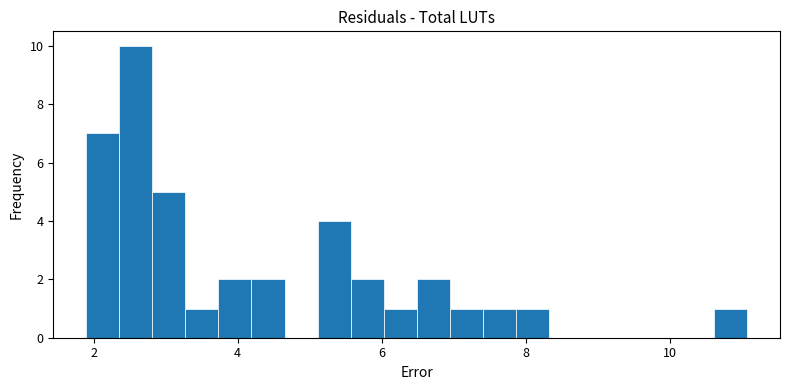

Around what value on the x-axis is the tallest bar? Give the approximate position of its centre, as read against the axis.

2.6